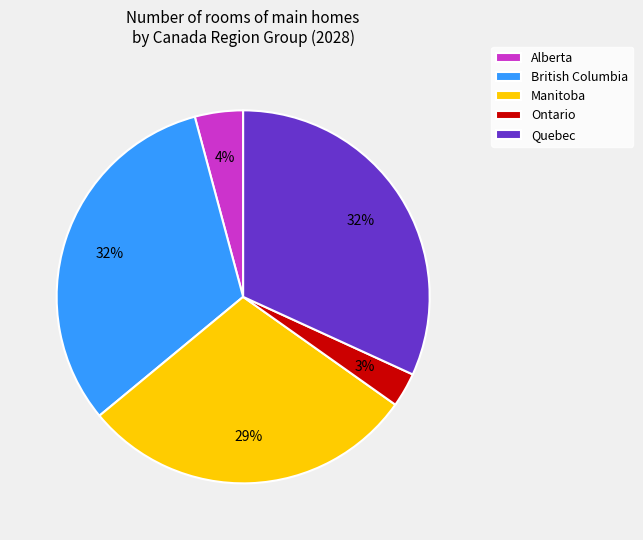

Is it true that Manitoba is 29% of the pie?

True